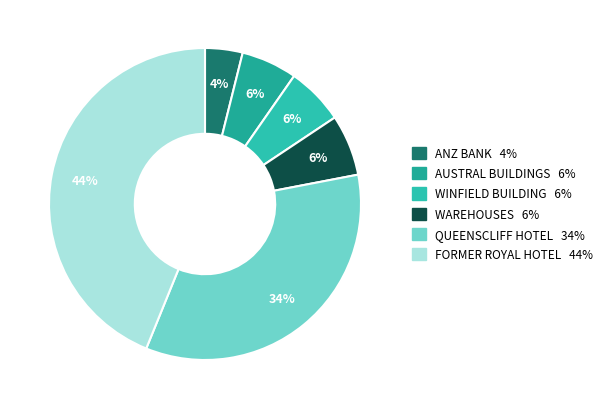

To the nearest percent, what portion does WINFIELD BUILDING represent?

6%